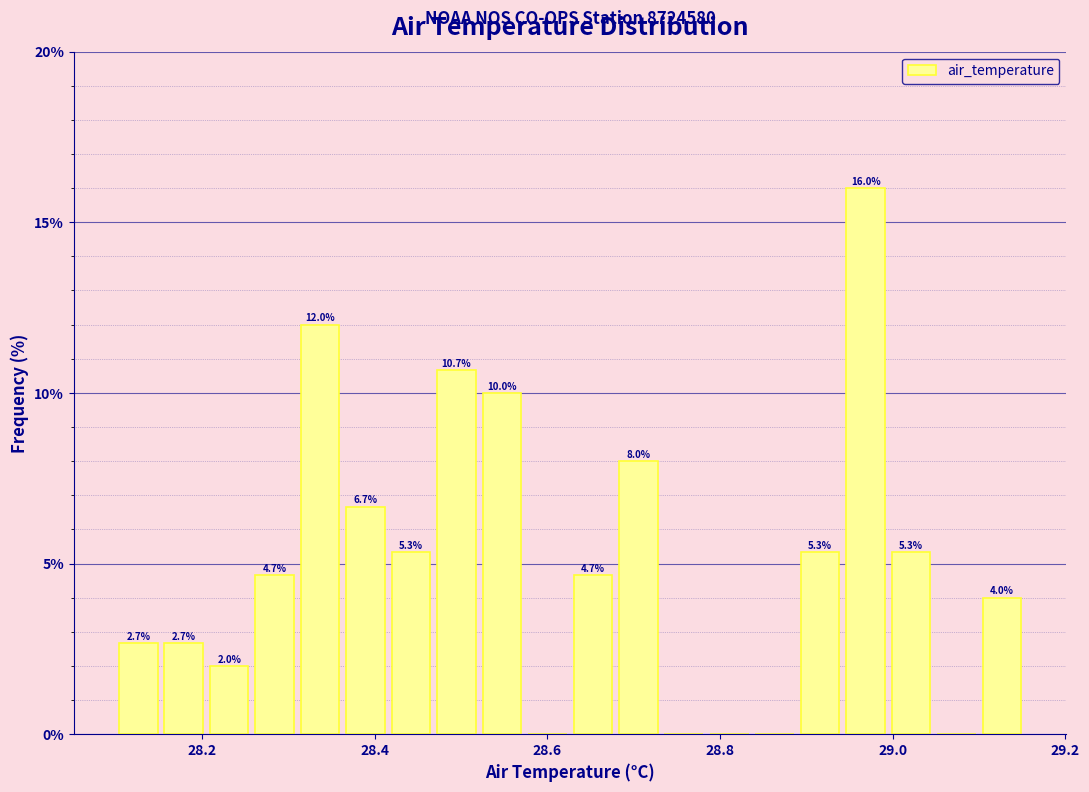

Around what value on the x-axis is the tallest bar? Give the approximate position of its centre, as read against the axis.

28.96